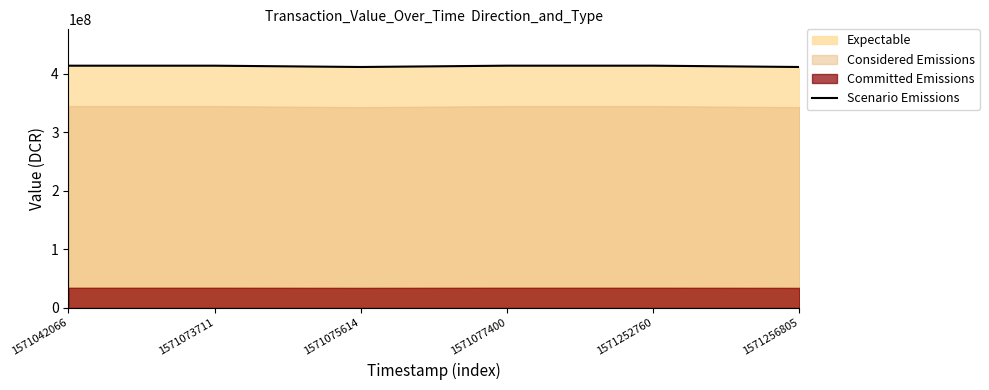

Reading right to left, what are all the values shown in this chart?

1571256805=411702201.3	1571252760=413959409.0	1571077400=413959409.0	1571075614=411702201.3	1571073711=413937060.4	1571042066=413937060.4